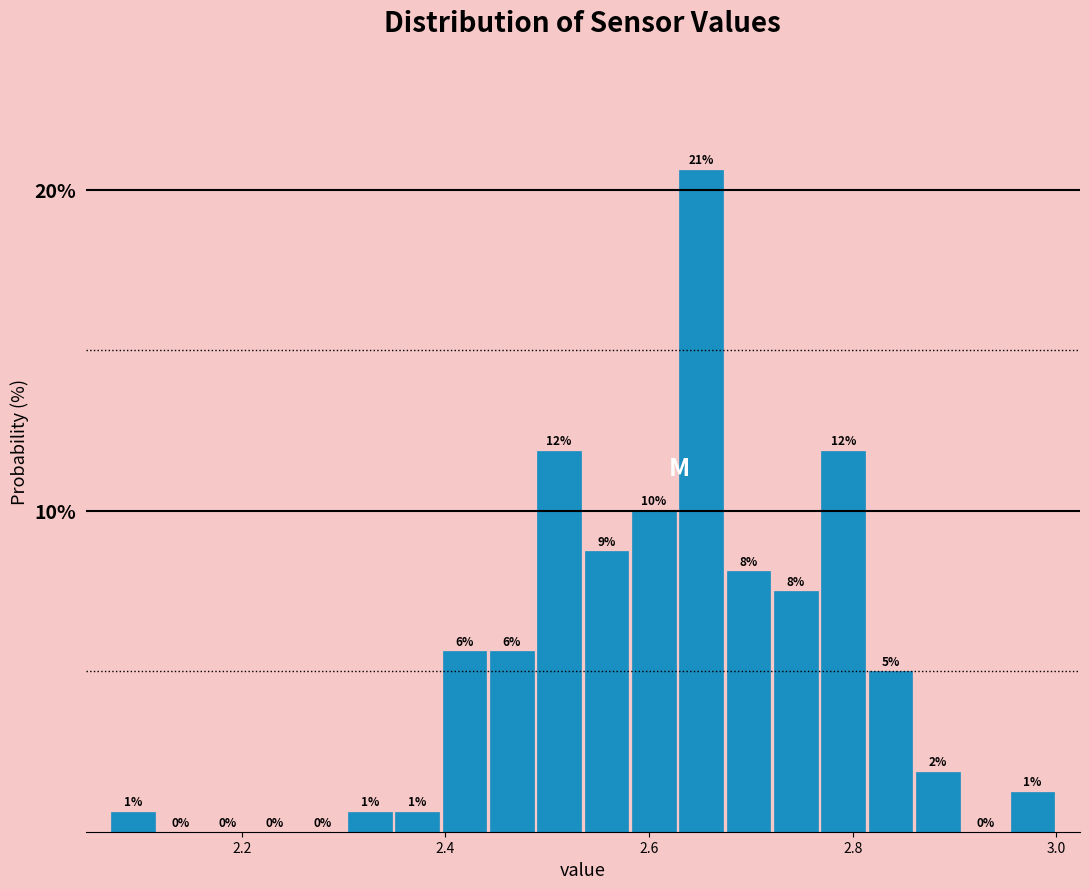

Read against the x-axis, roughly where is the centre of the tallest bar?

2.66